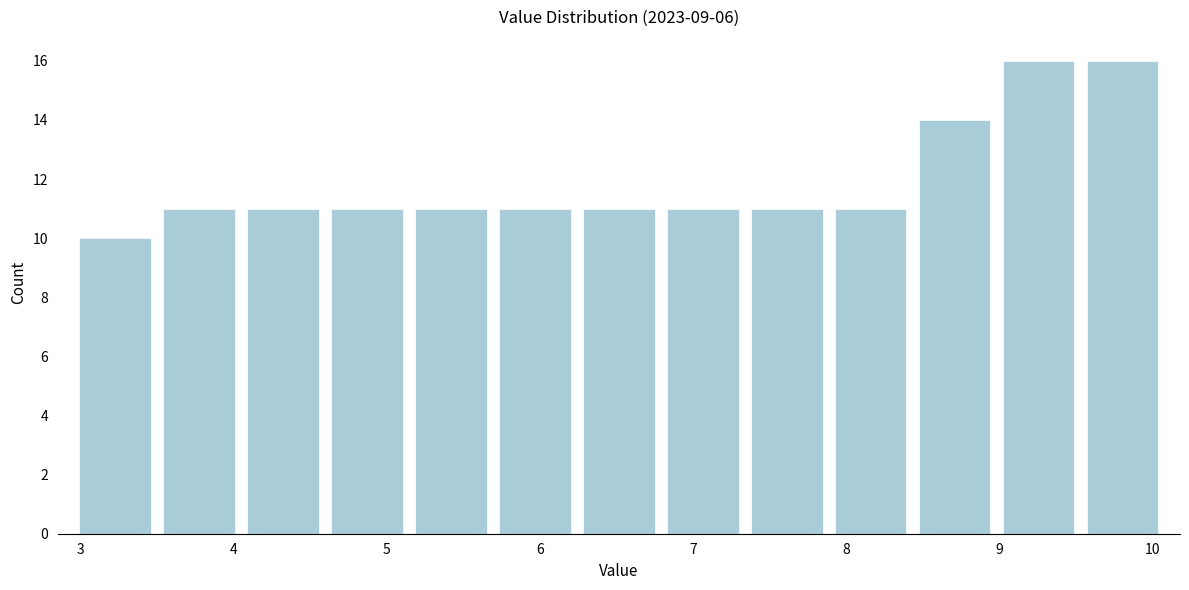

Reading left to right, transcribe this chart: for each bar, give the range it covers on the x-axis and its height. Neither the bar edges nor the heights are printed on the chart, so give them approximately, as read against the axes.

3.0 to 3.5: 10
3.5 to 4.0: 11
4.0 to 4.6: 11
4.6 to 5.1: 11
5.1 to 5.7: 11
5.7 to 6.2: 11
6.2 to 6.8: 11
6.8 to 7.3: 11
7.3 to 7.9: 11
7.9 to 8.4: 11
8.4 to 9.0: 14
9.0 to 9.5: 16
9.5 to 10.1: 16